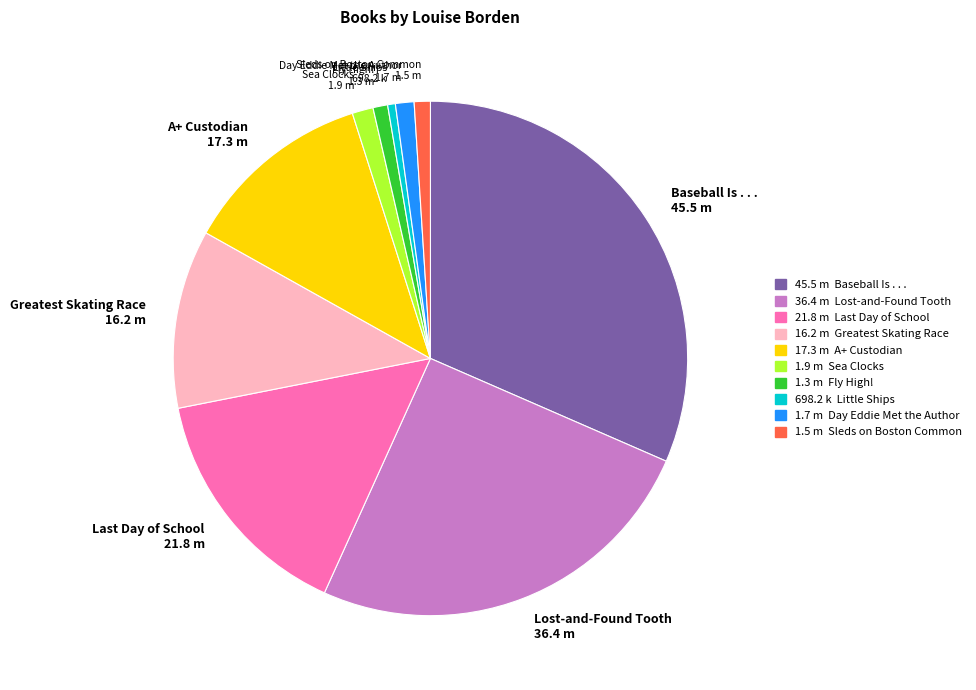

True or false: Little Ships accounts for 0% of the total.

True